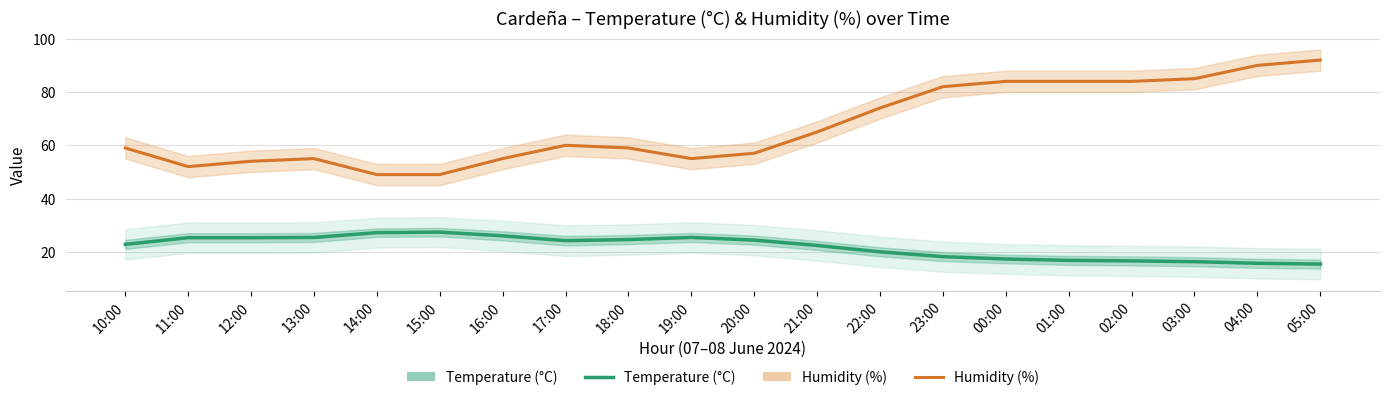

Count the number of data series in this chart.

2